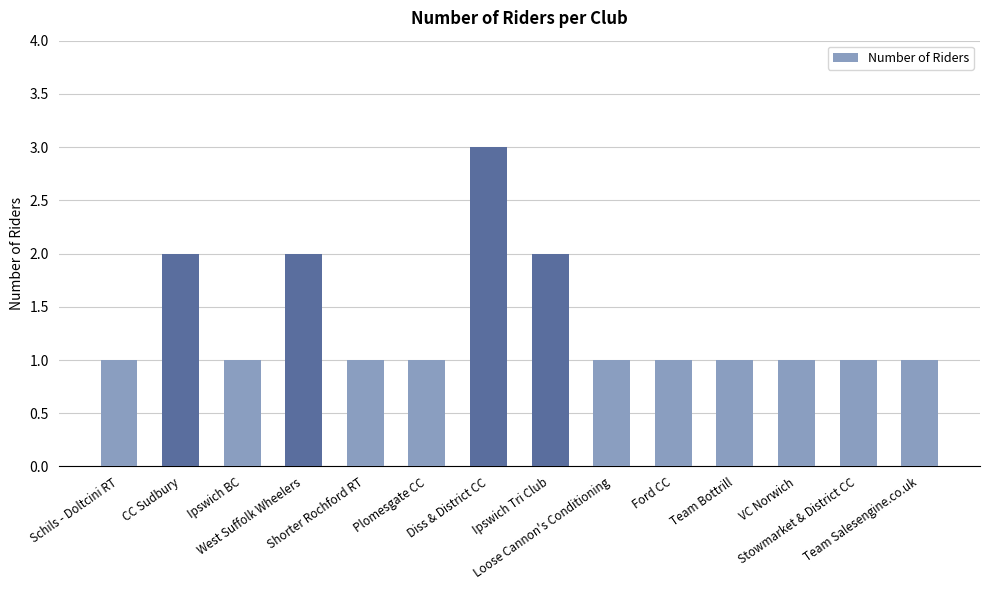

What is the label of the 6th bar from the right?

Loose Cannon's Conditioning